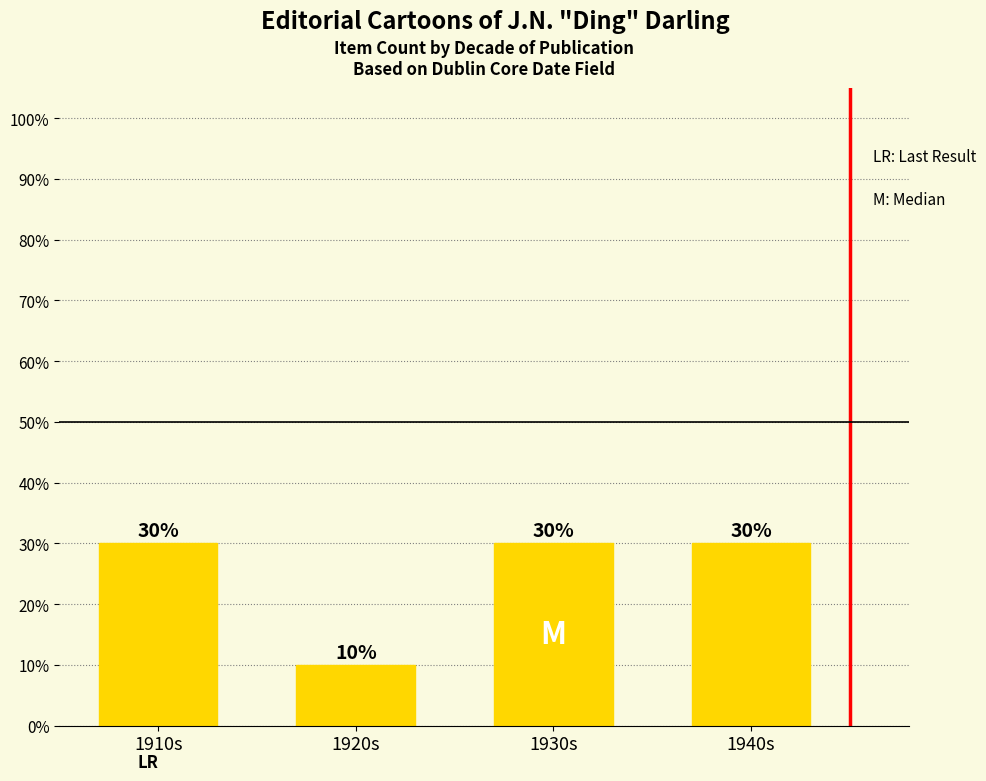

Is it true that the value at 1910s is 0.3?

True